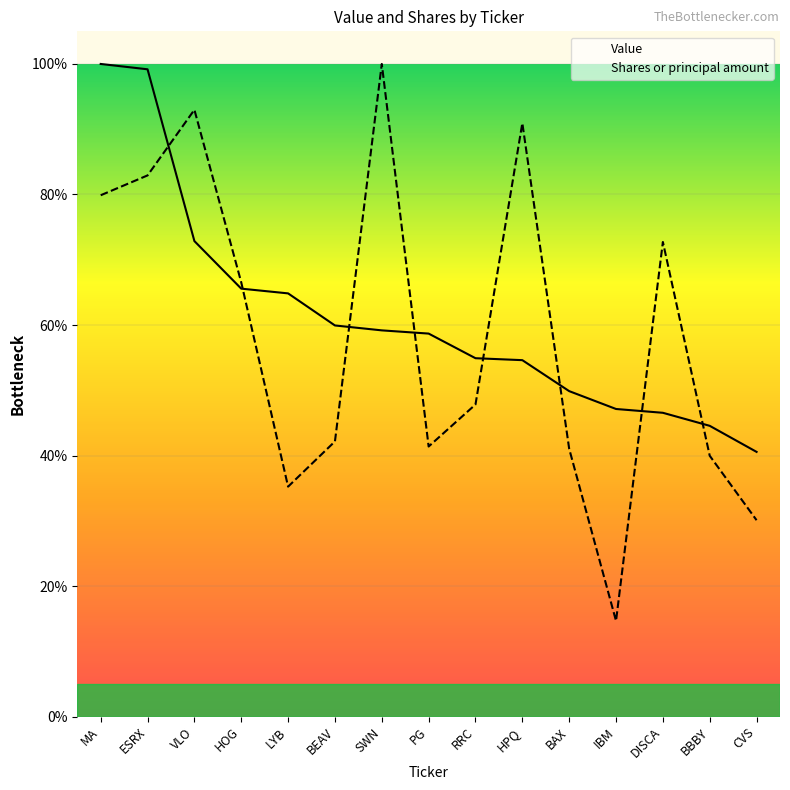

How many times do Value and Shares or principal amount cross each other?

8